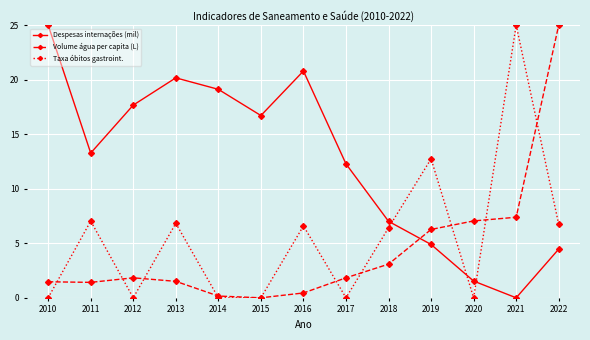

What is the maximum value shown in the chart?

25.0